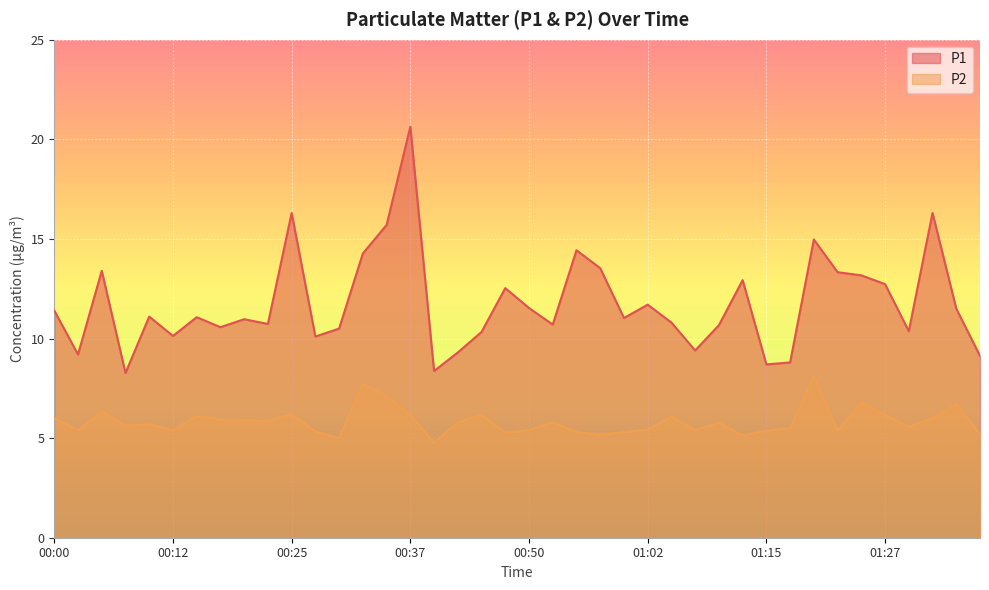

How many lines are shown in the chart?

2